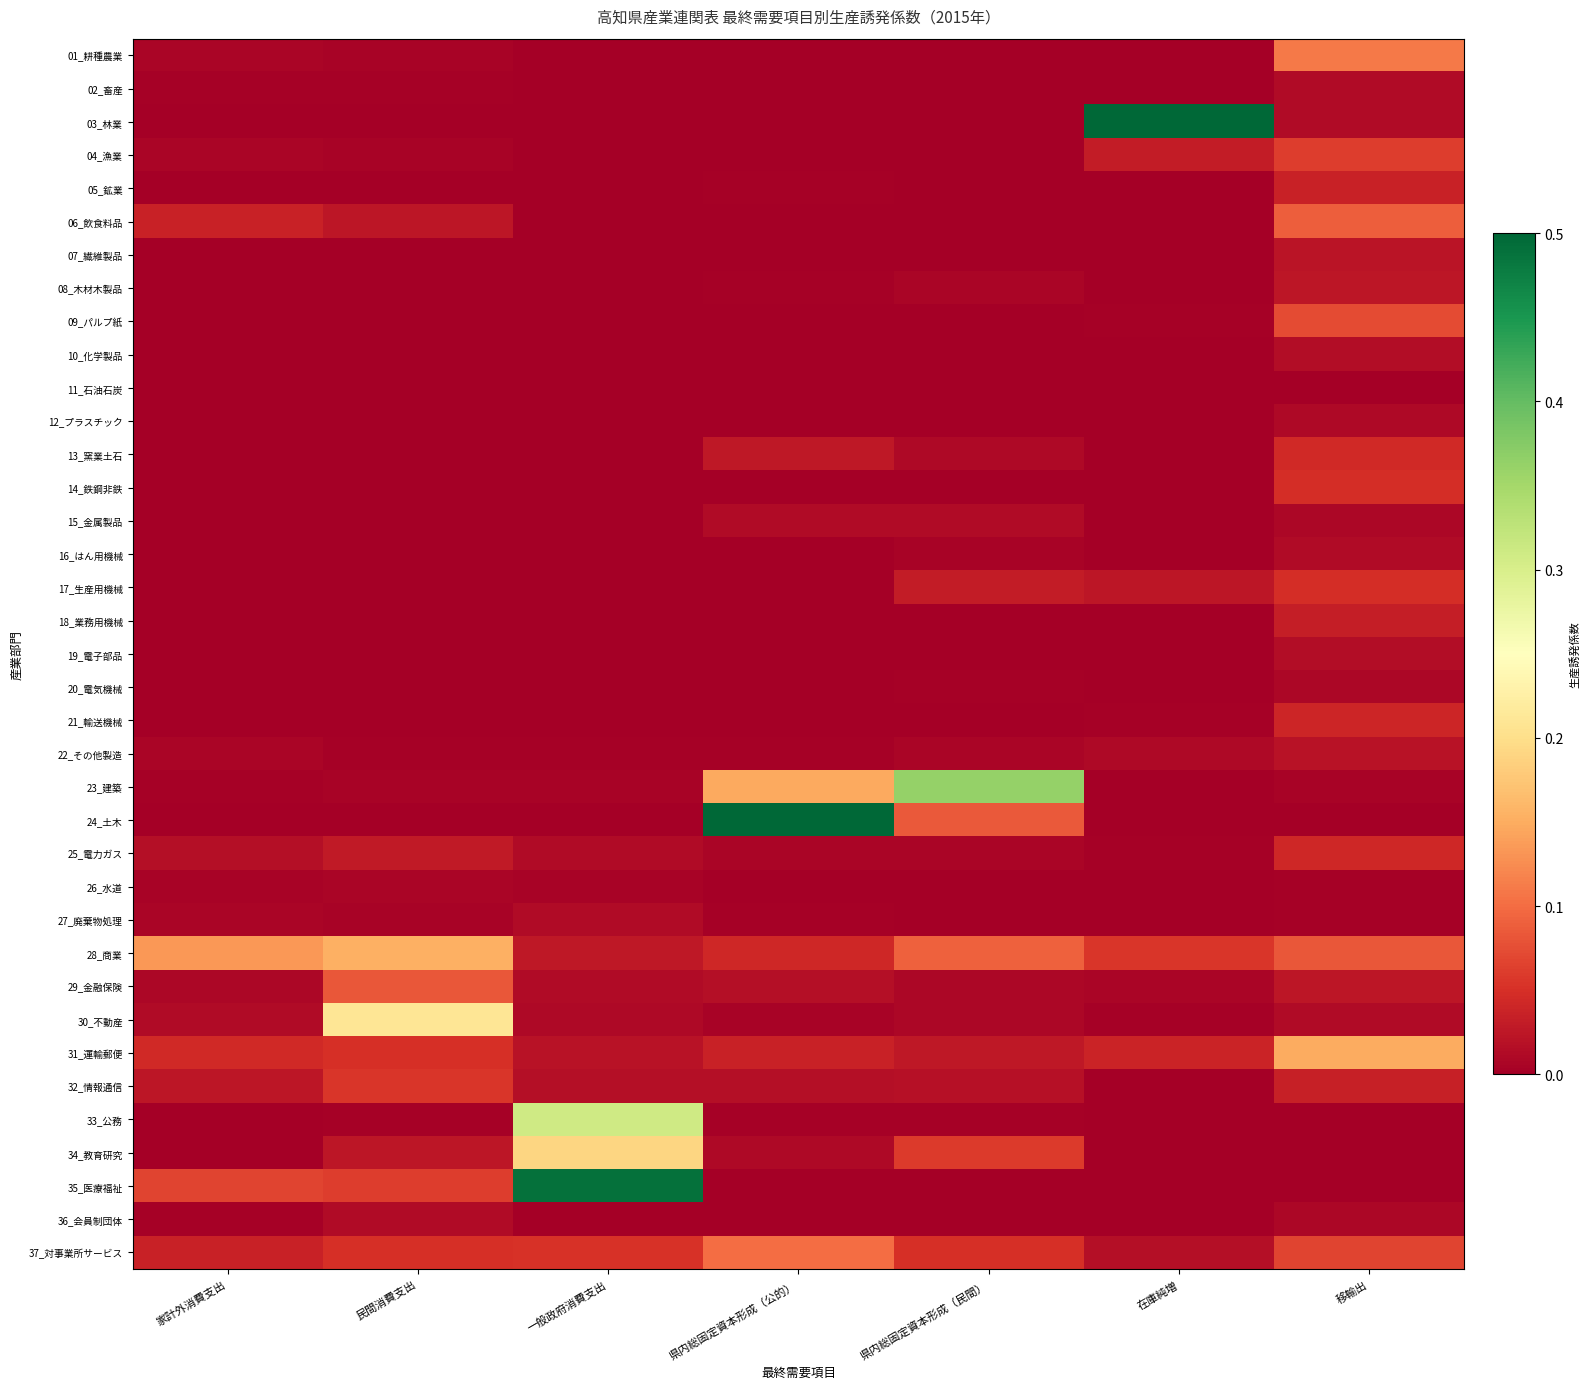

List the series in order of their peak value, highest first.

24_土木, 03_林業, 35_医療福祉, 23_建築, 33_公務, 30_不動産, 34_教育研究, 28_商業, 31_運輸郵便, 01_耕種農業, 37_対事業所サービス, 06_飲食料品, 29_金融保険, 09_パルプ紙, 04_漁業, 32_情報通信, 14_鉄鋼非鉄, 17_生産用機械, 13_窯業土石, 25_電力ガス, 21_輸送機械, 05_鉱業, 18_業務用機械, 08_木材木製品, 07_繊維製品, 22_その他製造, 19_電子部品, 10_化学製品, 27_廃棄物処理, 36_会員制団体, 02_畜産, 15_金属製品, 16_はん用機械, 12_プラスチック, 20_電気機械, 26_水道, 11_石油石炭